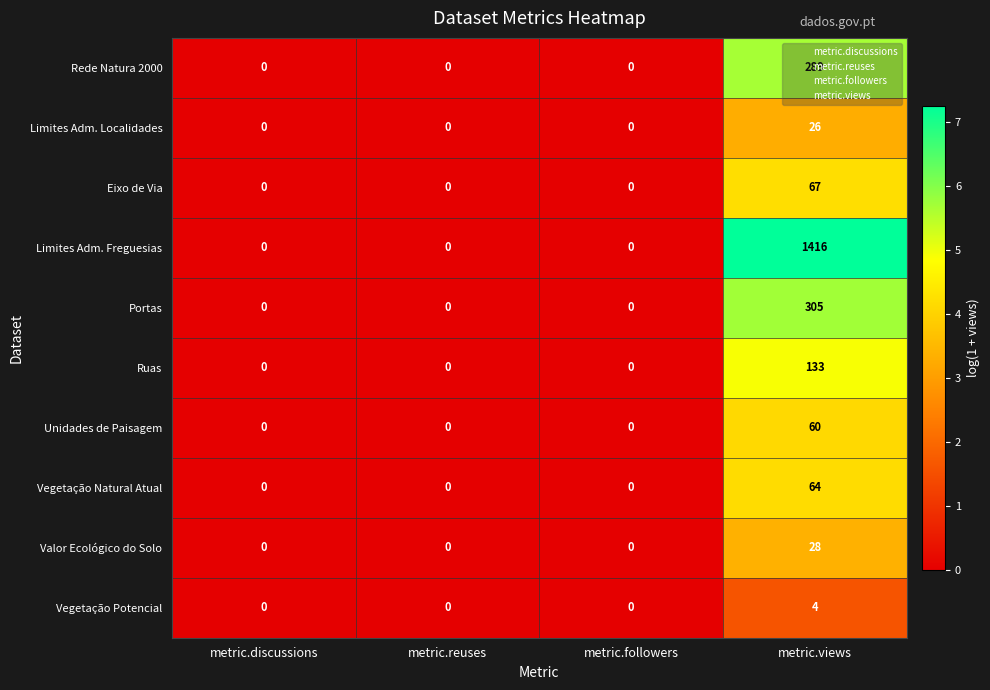

What is the sum of the Ruas values at metric.views and metric.reuses?

133